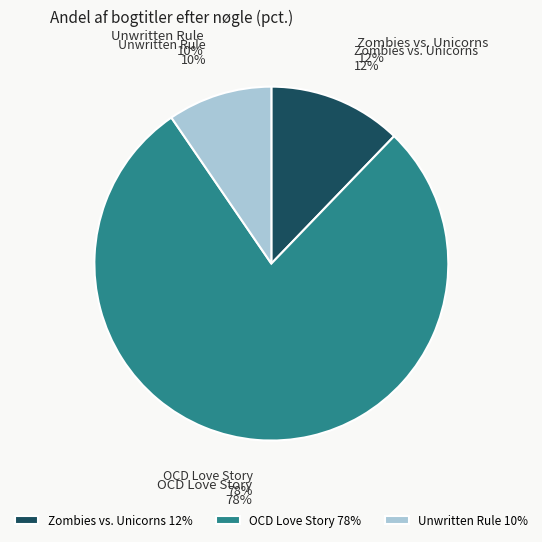

True or false: Unwritten Rule accounts for 10% of the total.

True